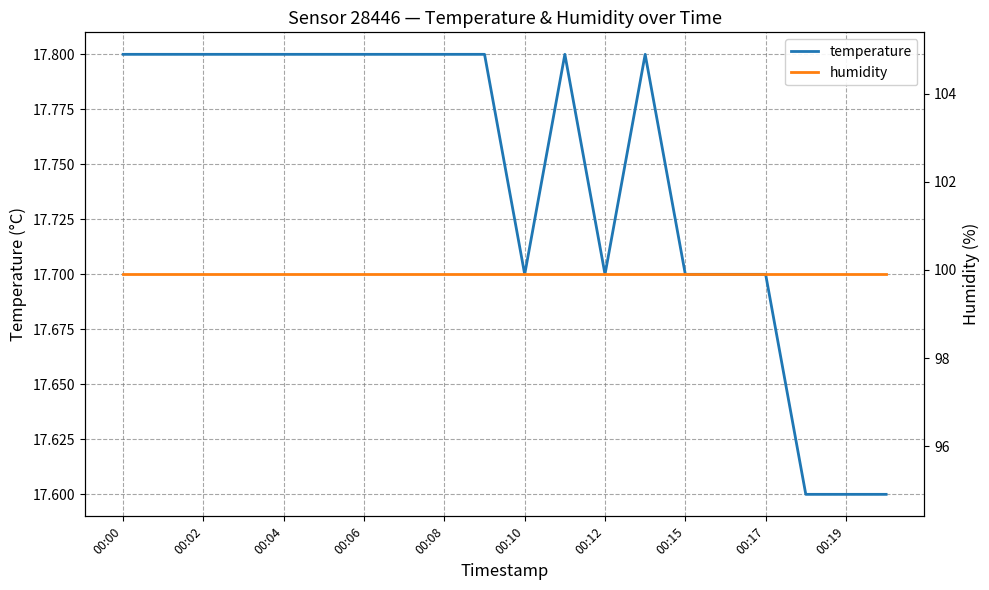

What are all the series names shown in the legend?

temperature, humidity